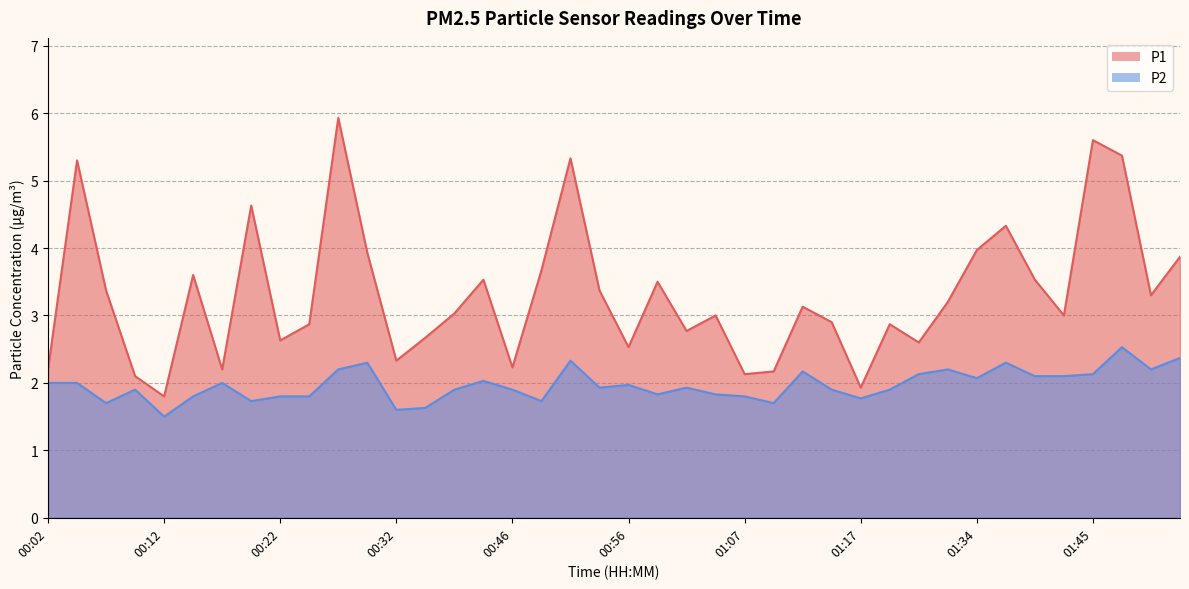

How many lines are shown in the chart?

2